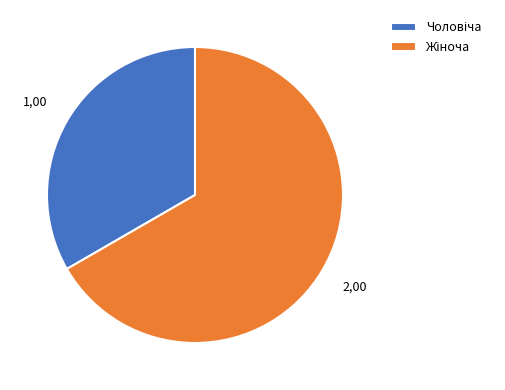

Does any single category account for the majority?

Yes